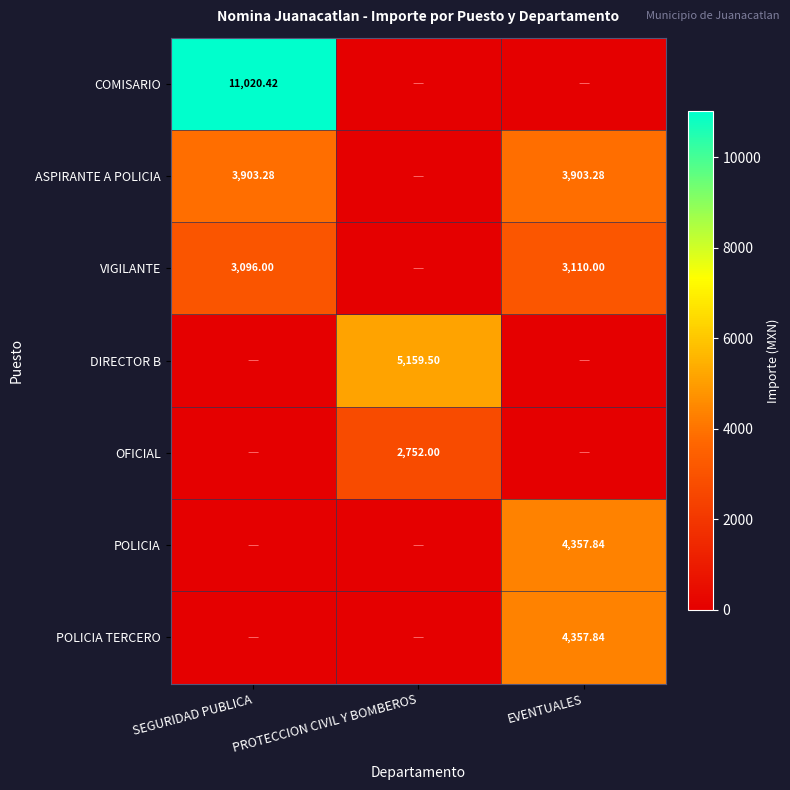

Is the value of ASPIRANTE A POLICIA at SEGURIDAD PUBLICA greater than the value of DIRECTOR B at PROTECCION CIVIL Y BOMBEROS?

No